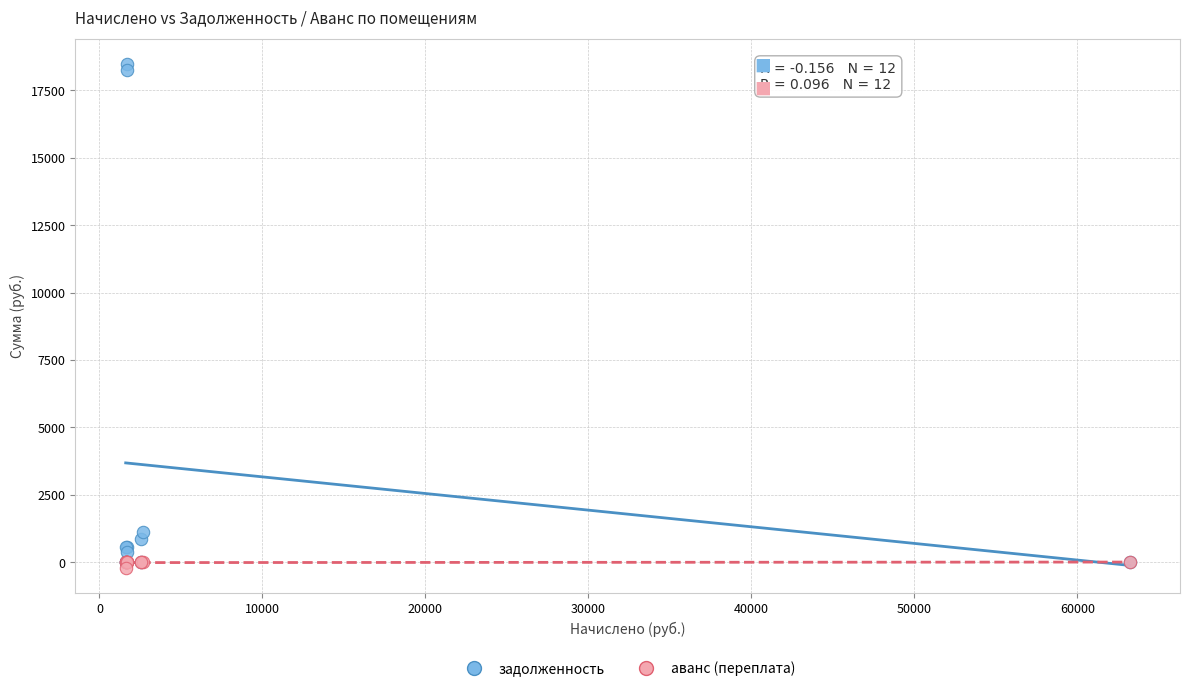

Which series has the largest Y range (max minus min)?

задолженность